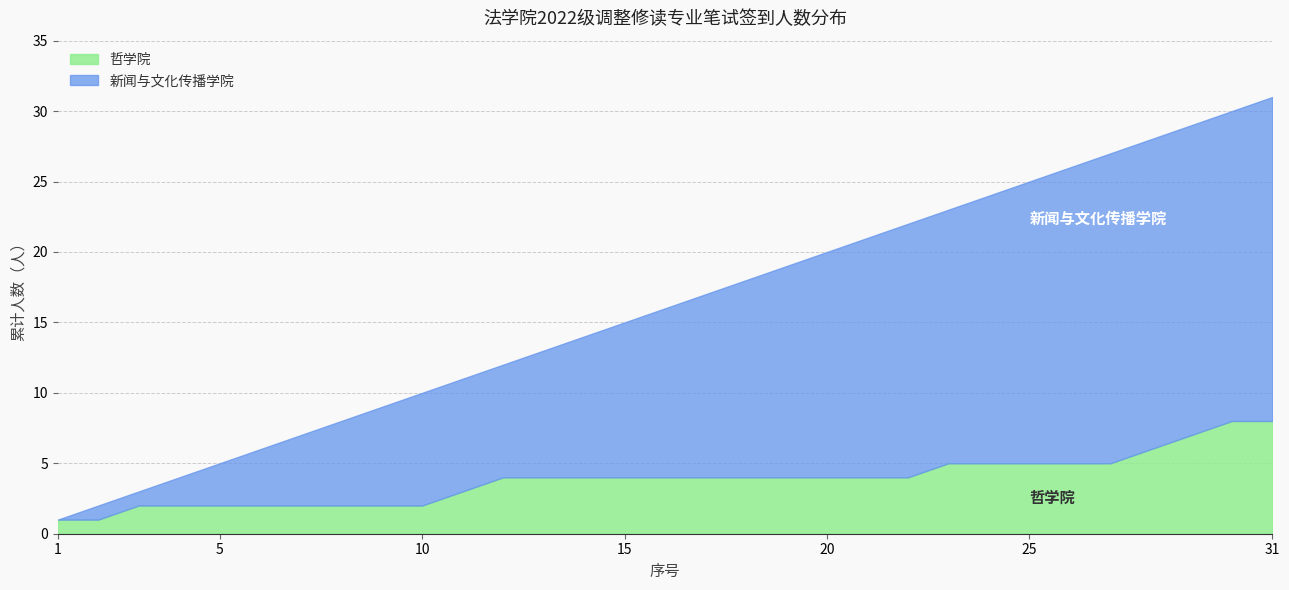

Does the chart have visible grid lines?

Yes